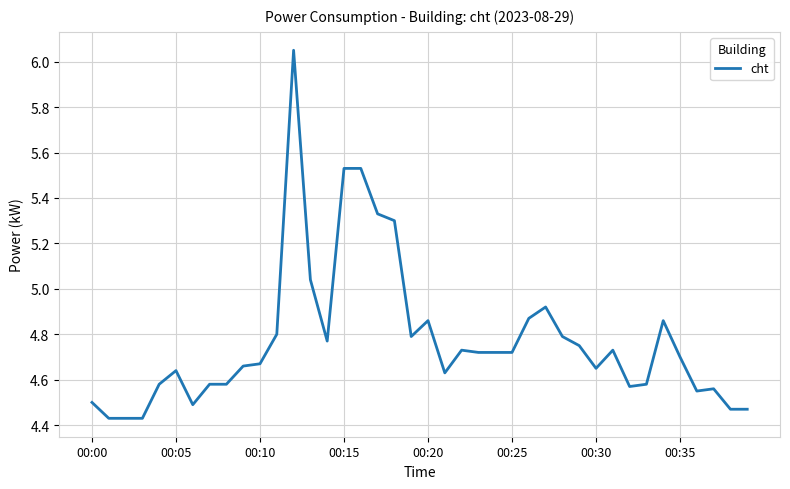

What is the difference between the maximum and minimum values?

1.6